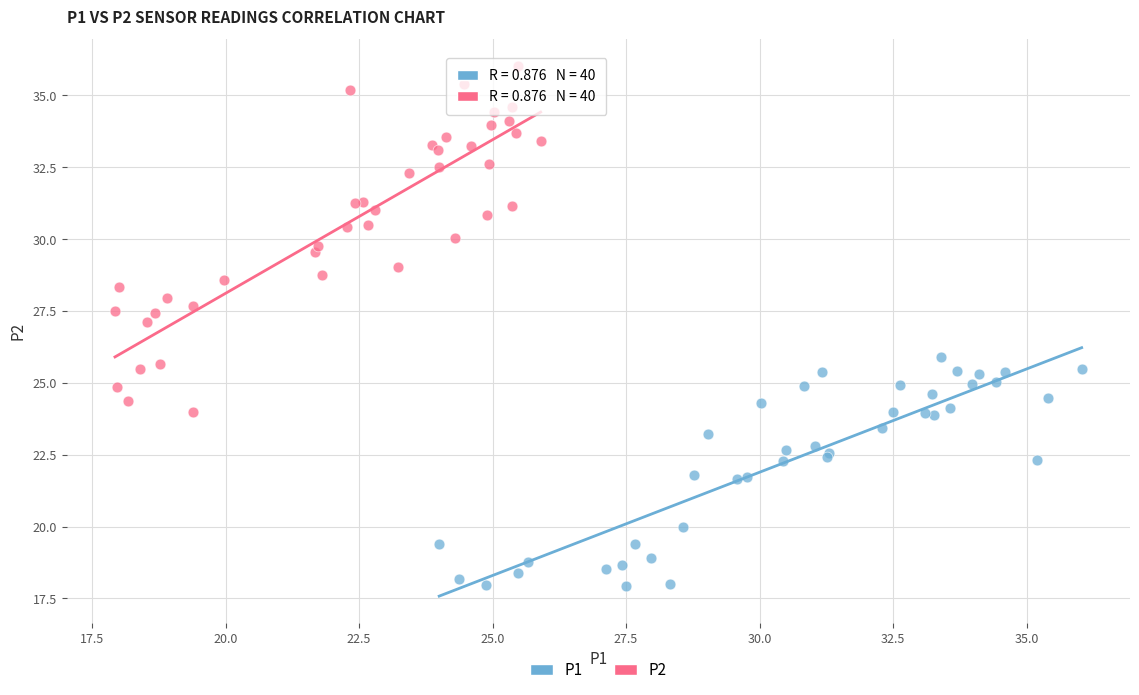

Which series has the widest spread of Y values?

P2